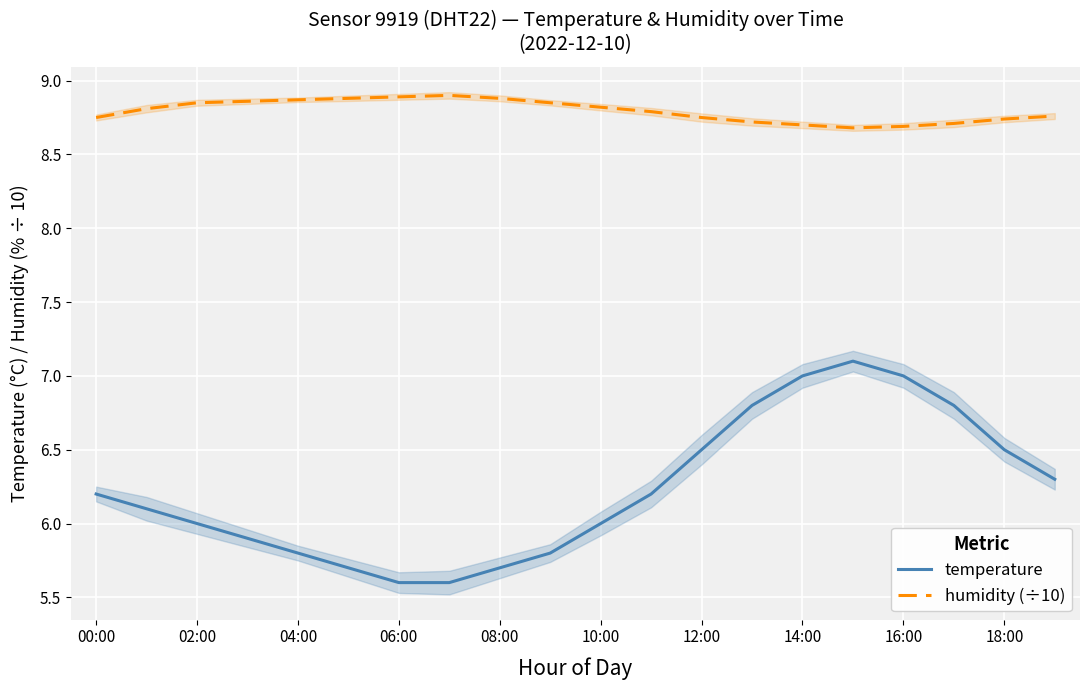

True or false: temperature and humidity (÷10) intersect in this chart.

False